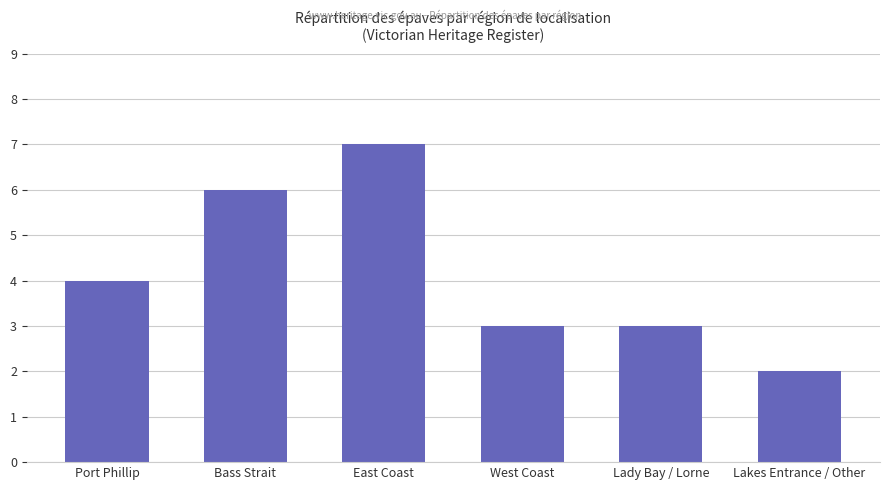

Are the bars grouped side by side (vs. stacked)?

No